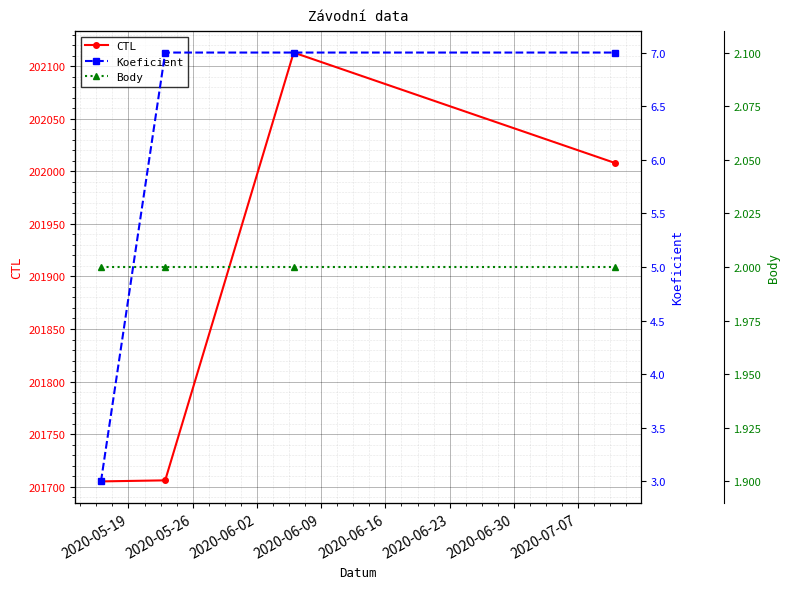

True or false: CTL has more than 2 points higher than both neighbors.

False